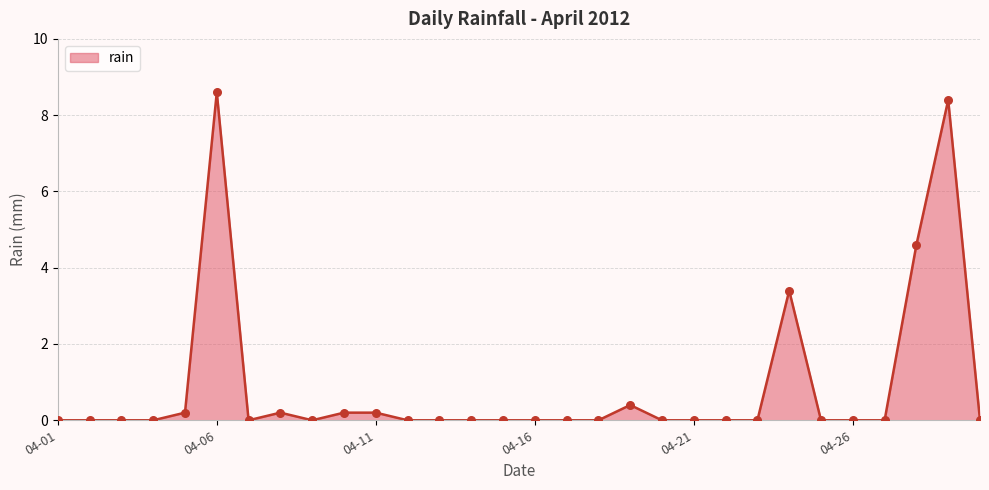

What is the difference between the maximum and minimum values?

8.6